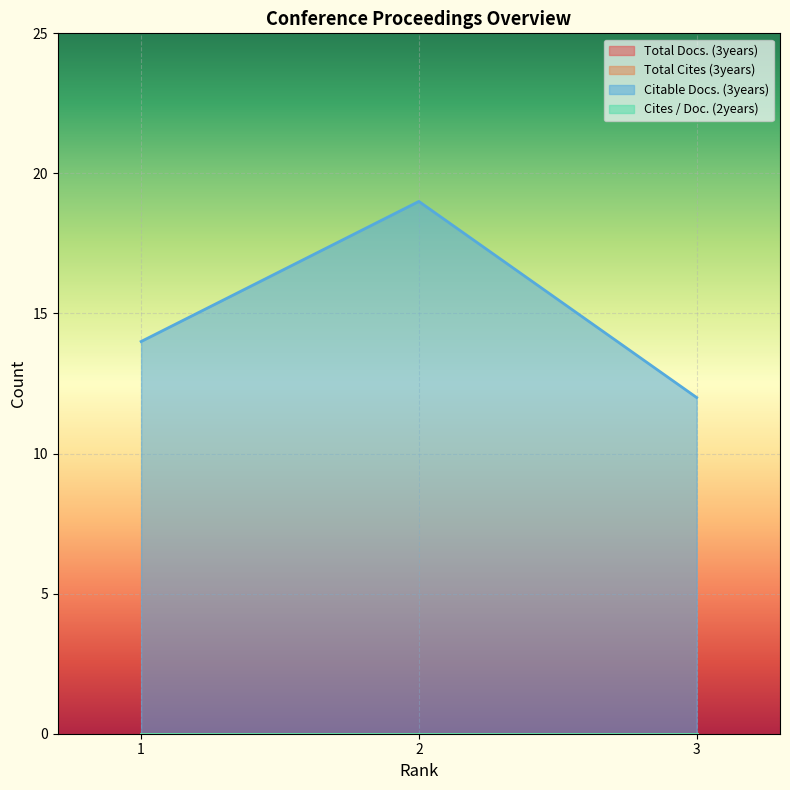

What is the lowest value of the Citable Docs. (3years) series?

12